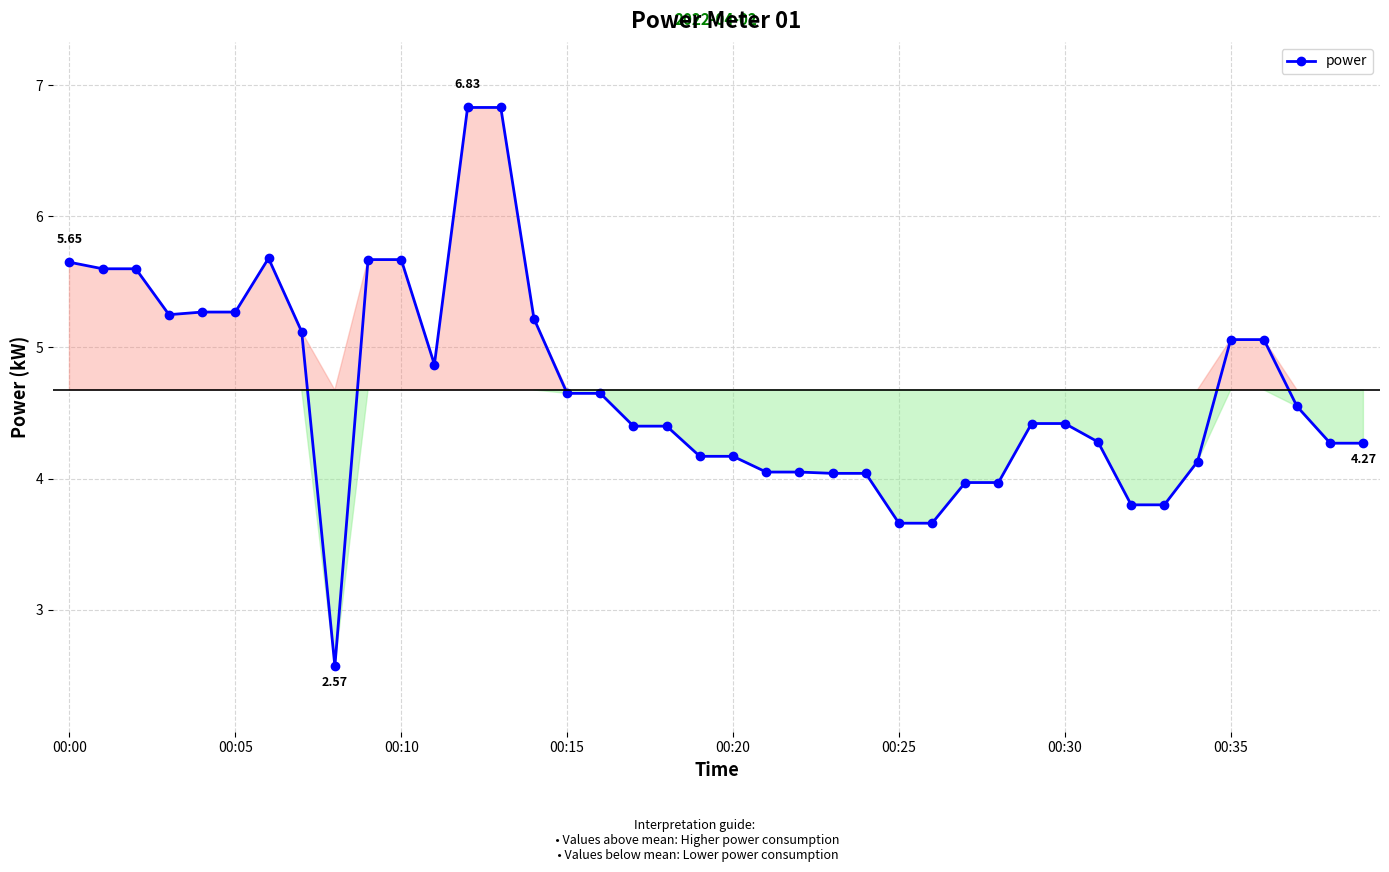

What is the difference between the maximum and minimum values?

4.3